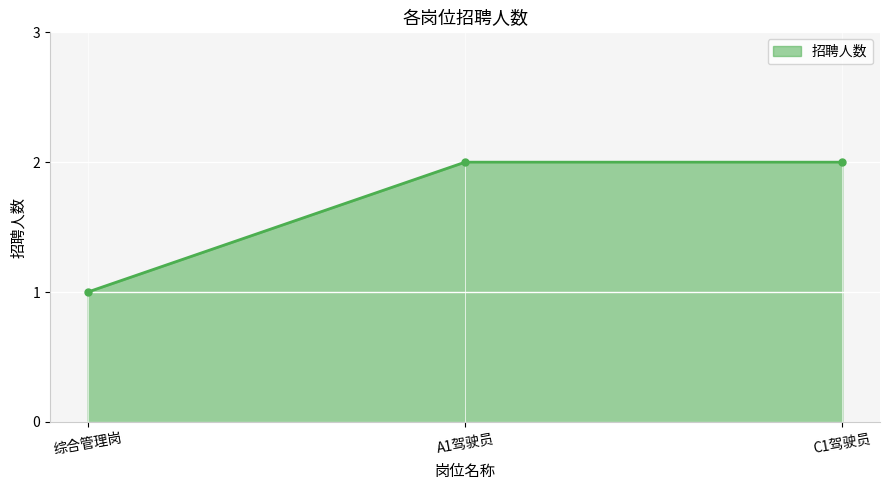

How many lines are shown in the chart?

1